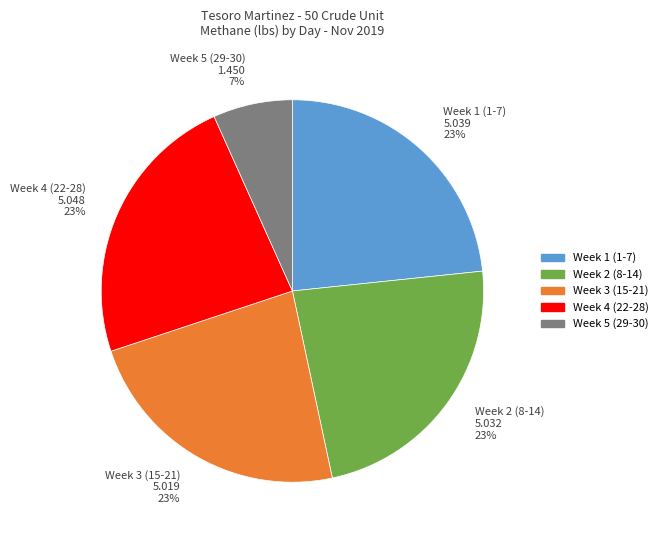

Is the sum of Week 2 (8-14) 5.032 23% and Week 3 (15-21) 5.019 23% greater than half?

No